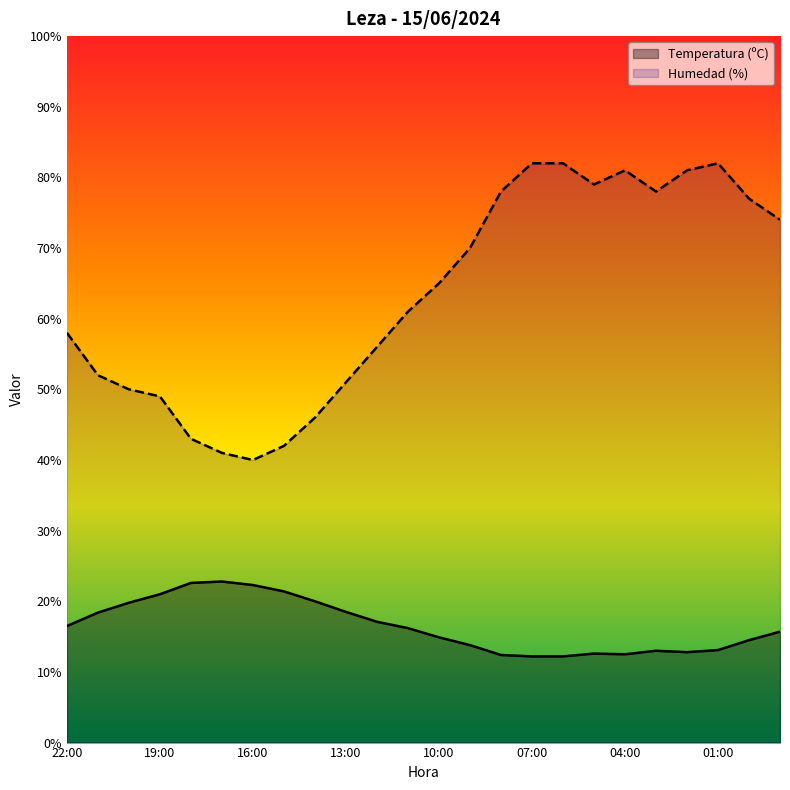

What is the total value across all series at 10:00?

79.9